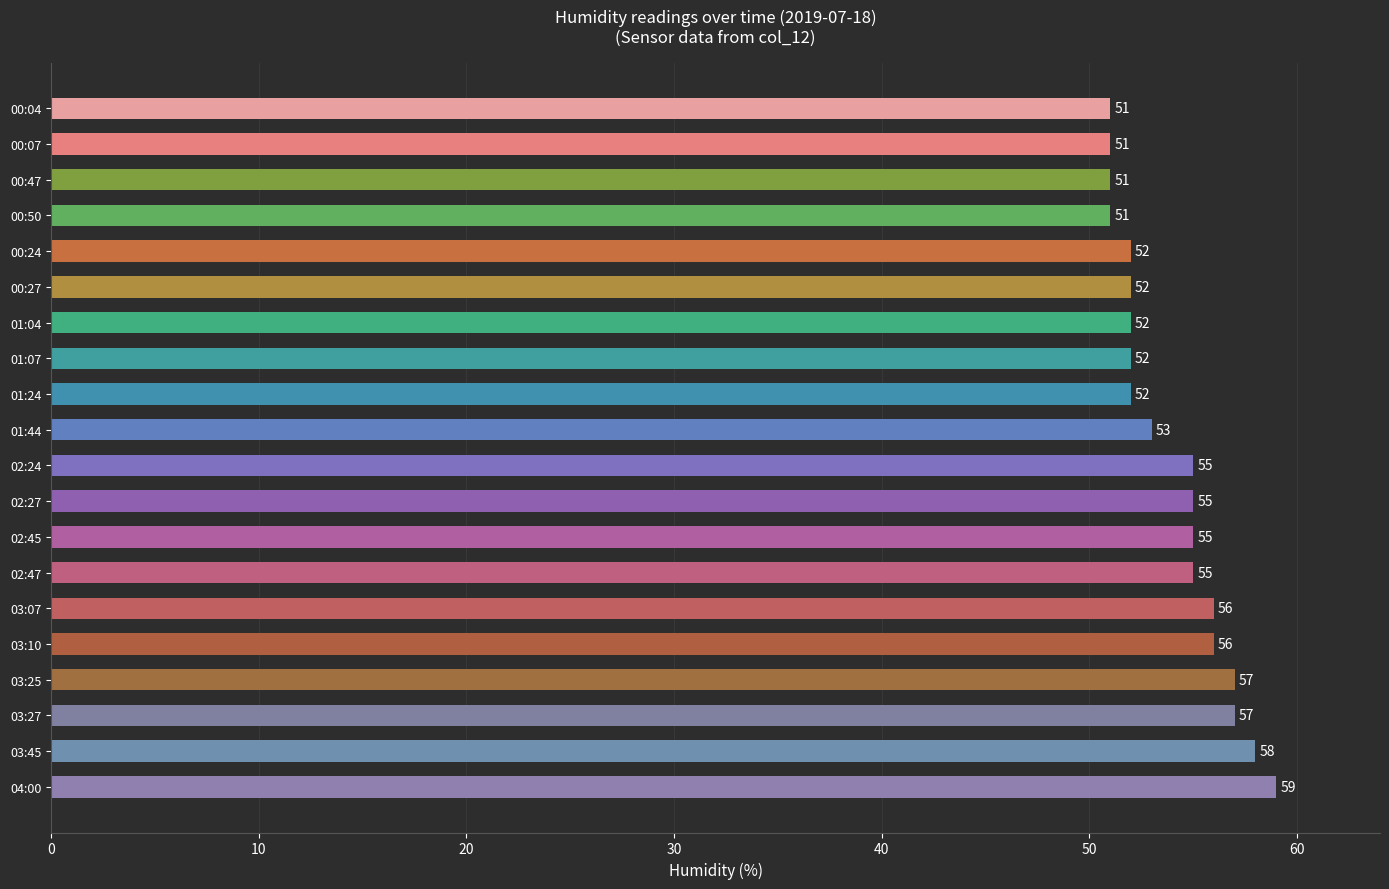

Are the bars grouped side by side (vs. stacked)?

No